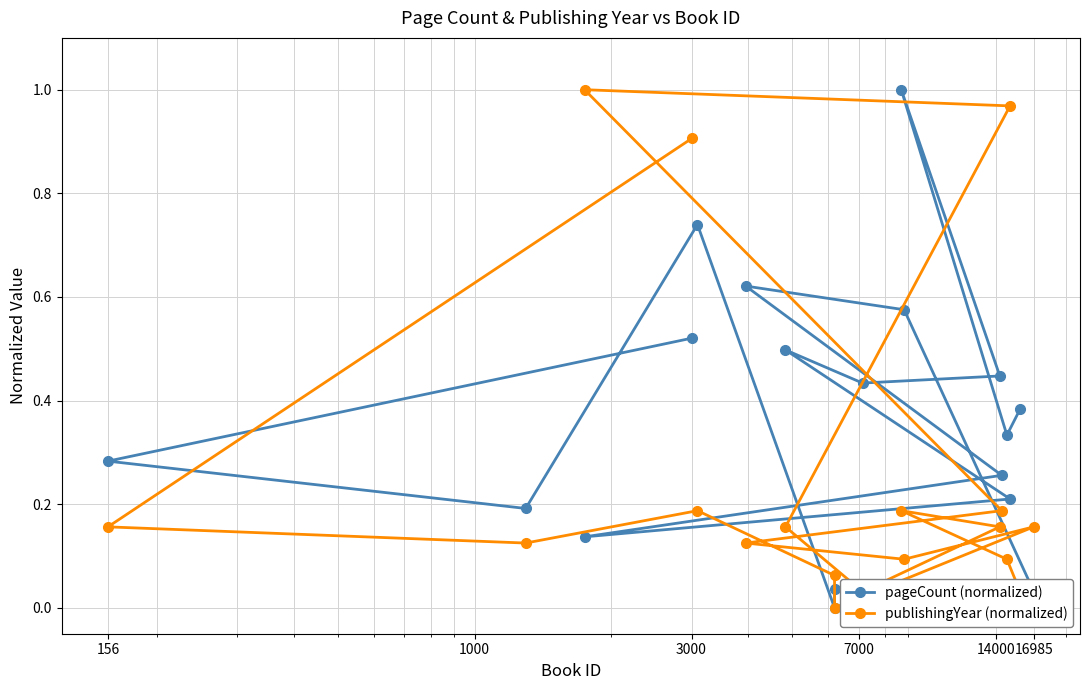

Which series has the largest total across all categories?

pageCount (normalized)